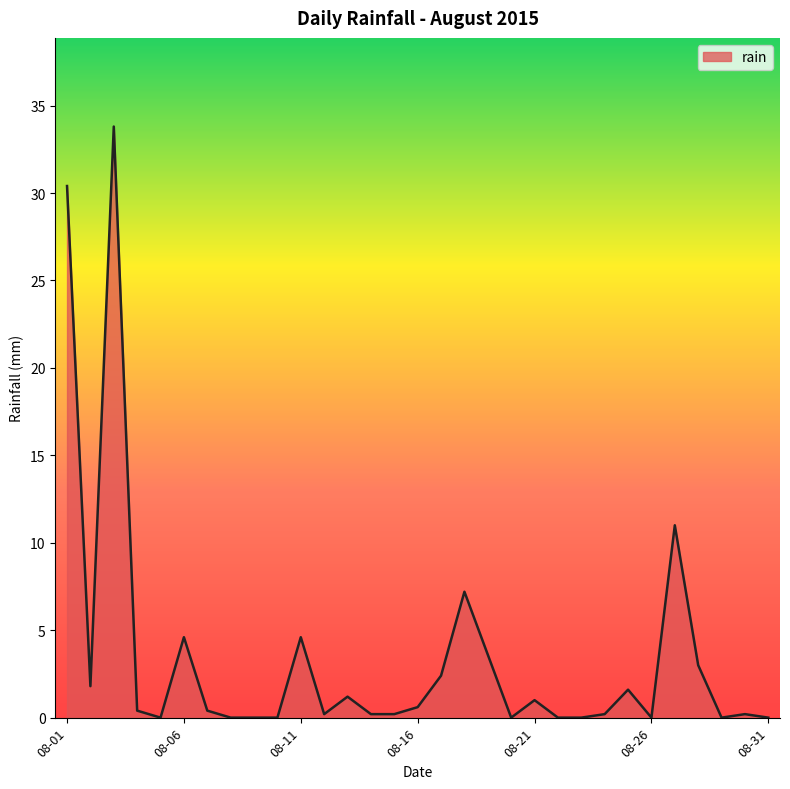

What is the maximum value shown in the chart?

33.8